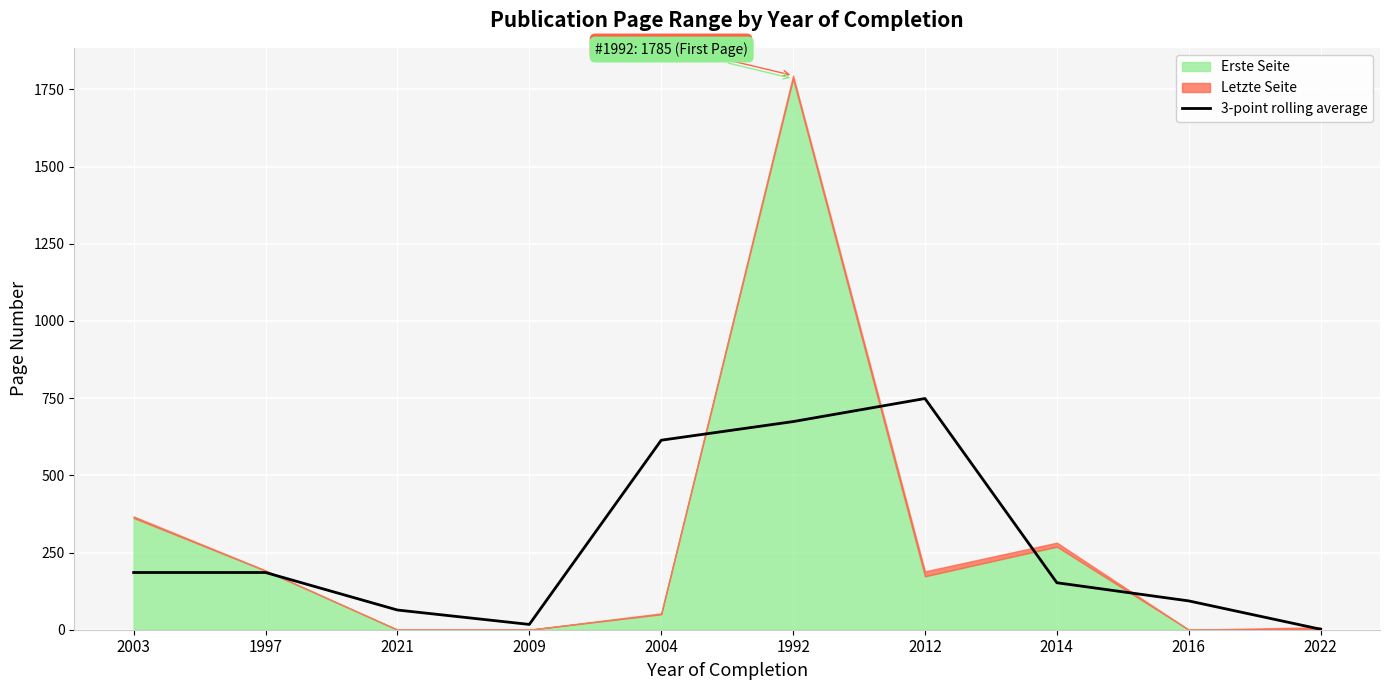

Which has a higher value, 2021 or 1997?

1997